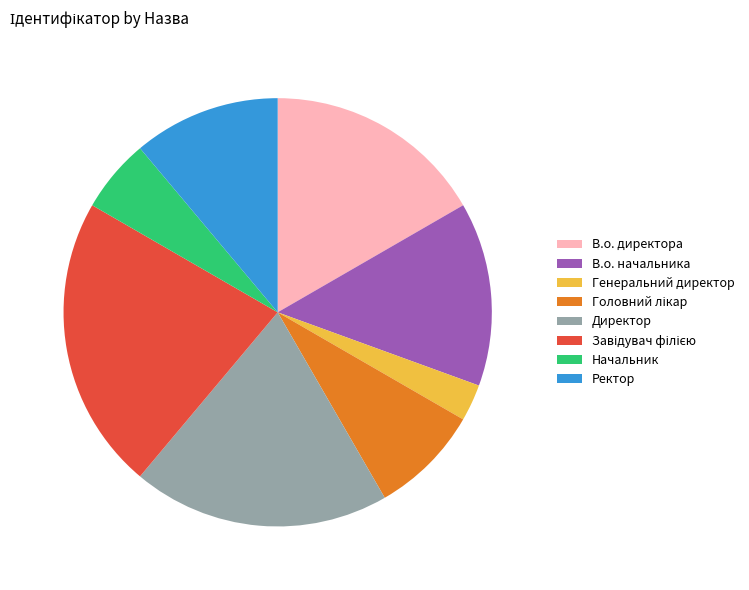

What is the ratio of the value at В.о. директора to the value at Генеральний директор?

6.0